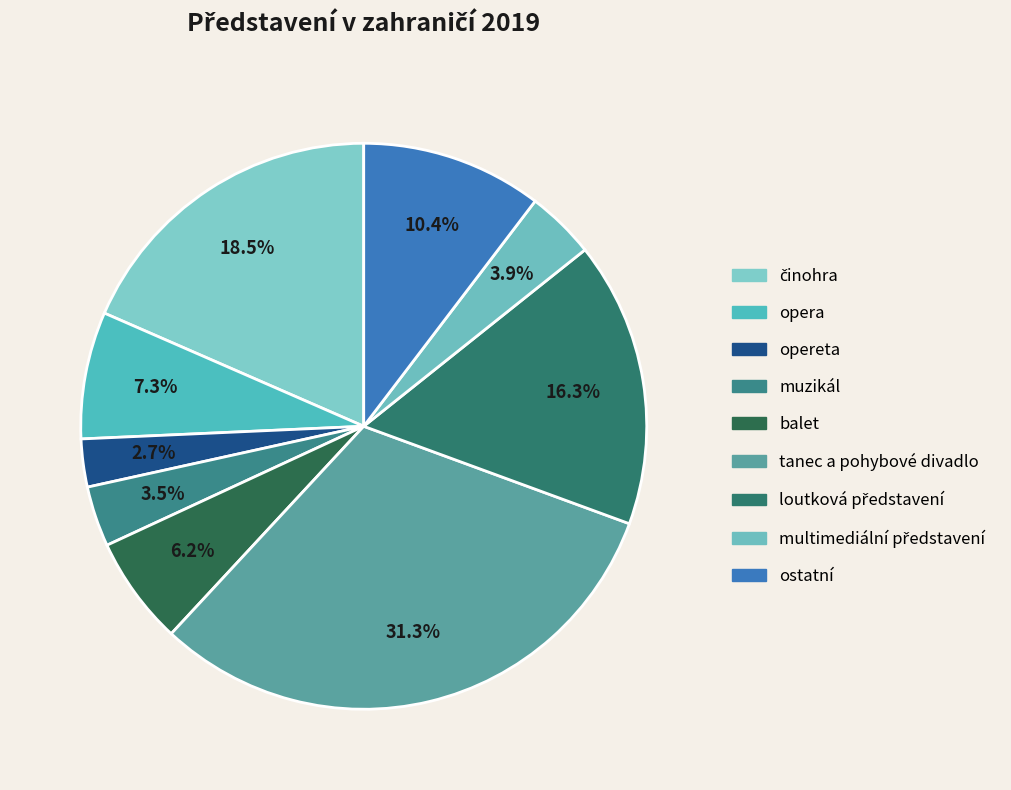

To the nearest percent, what portion does ostatní represent?

10%